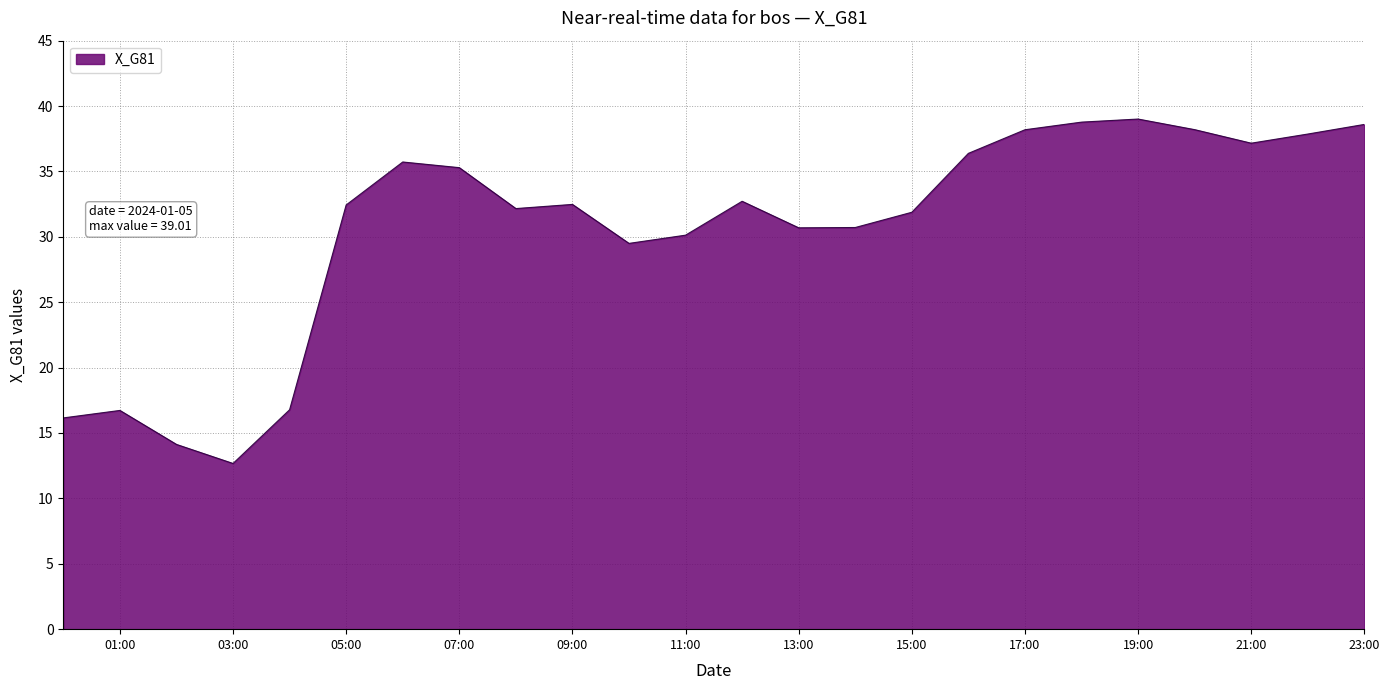

What is the greatest value displayed?

39.0